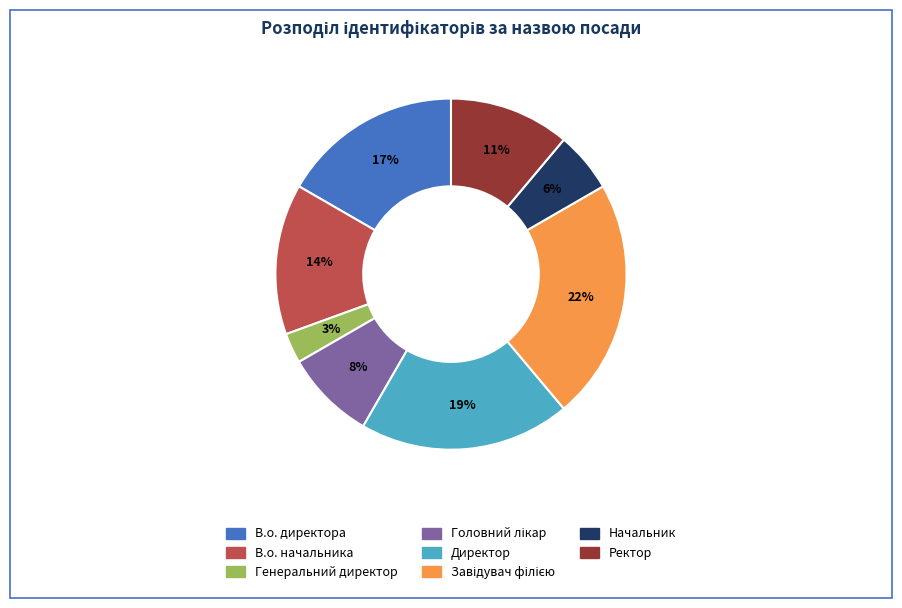

What is the smallest slice in the pie chart?

Генеральний директор